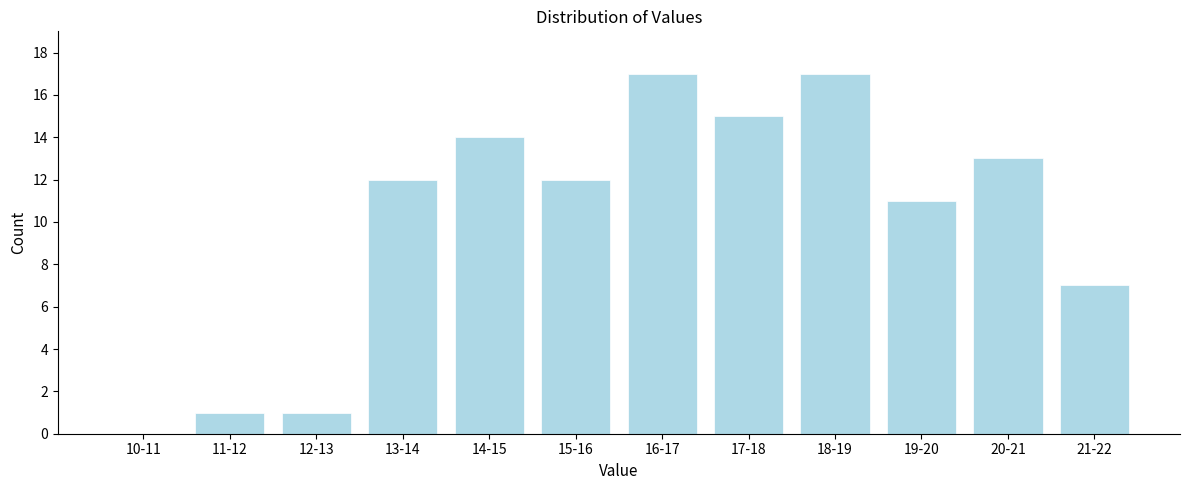

Reading left to right, list all the values displayed in this chart.

10-11=0	11-12=1	12-13=1	13-14=12	14-15=14	15-16=12	16-17=17	17-18=15	18-19=17	19-20=11	20-21=13	21-22=7